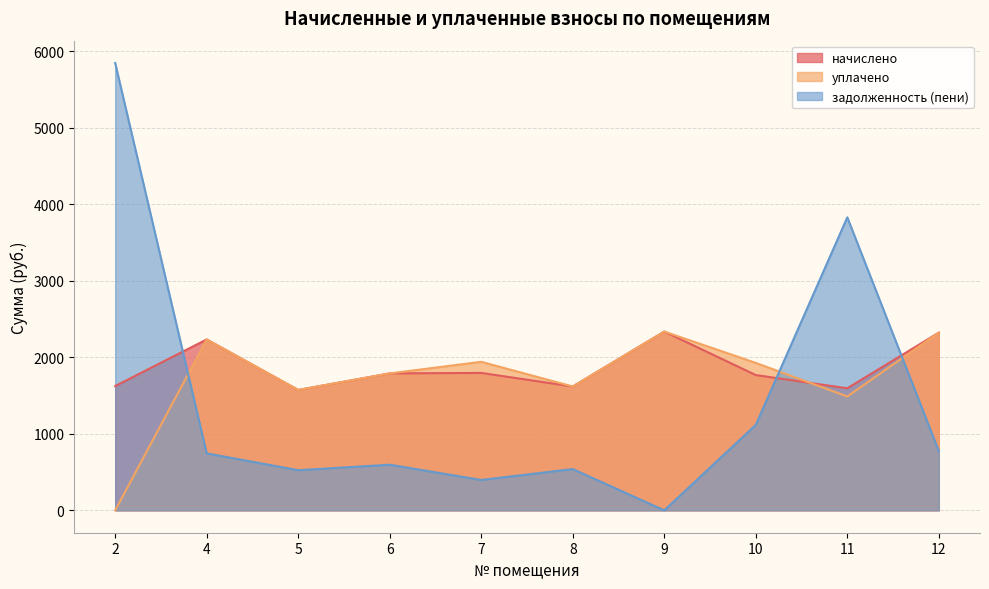

How many distinct data groups are displayed?

3